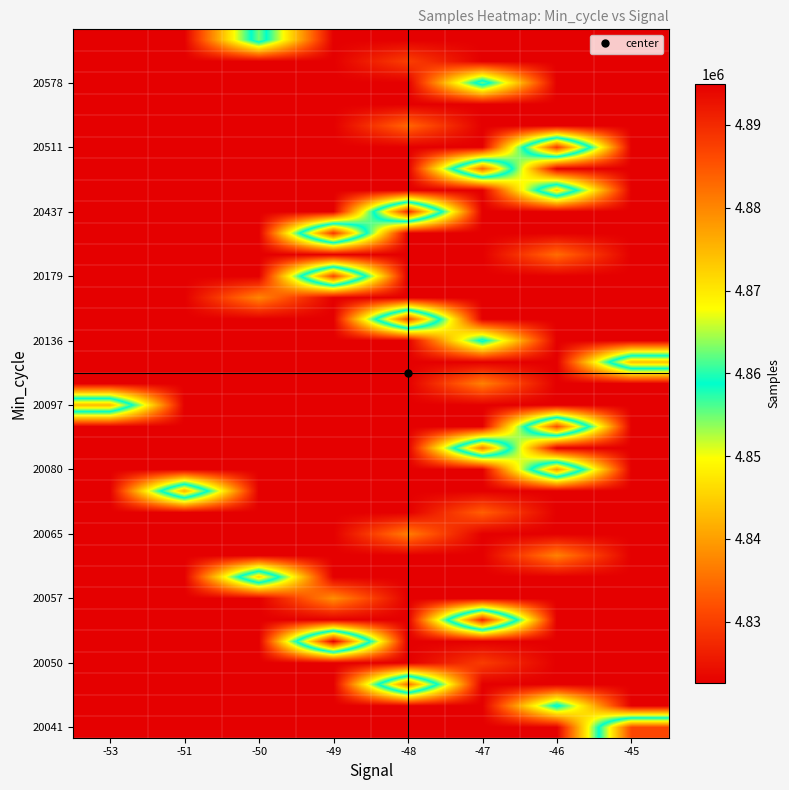

How many categories are shown in the chart?

8